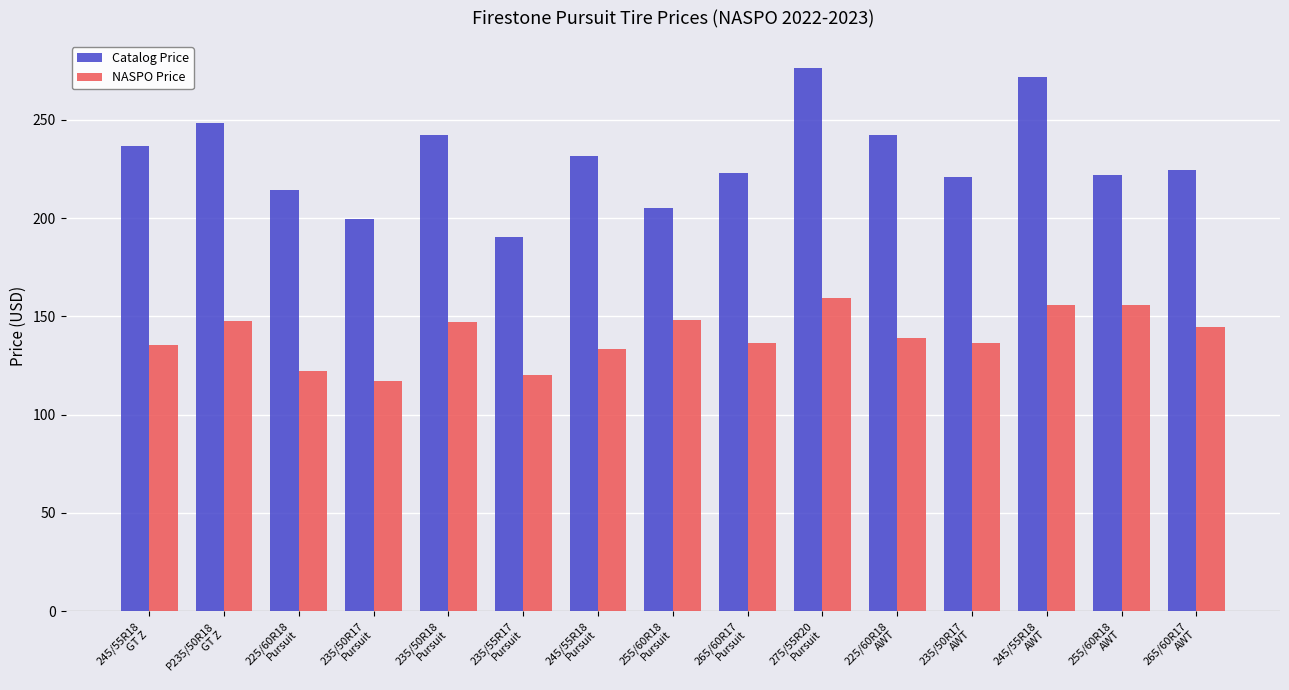

What is the approximate value of Catalog Price at 265/60R17
Pursuit?

223.0